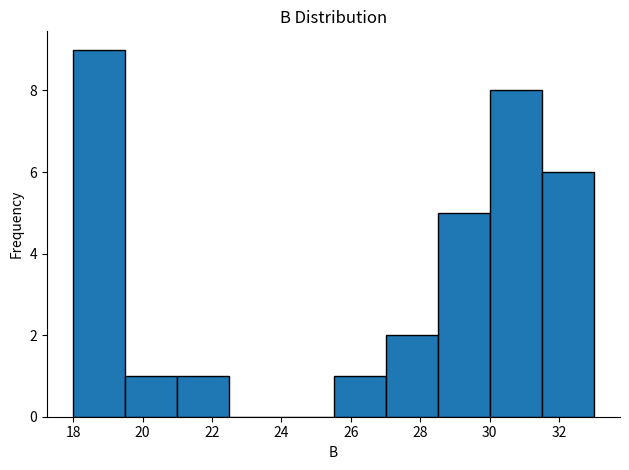

How tall is the bar that spans 28.5 to 30.0 on the x-axis? Neither the bar edges nor the heights are printed on the chart, so give them approximately, as read against the axes.

5